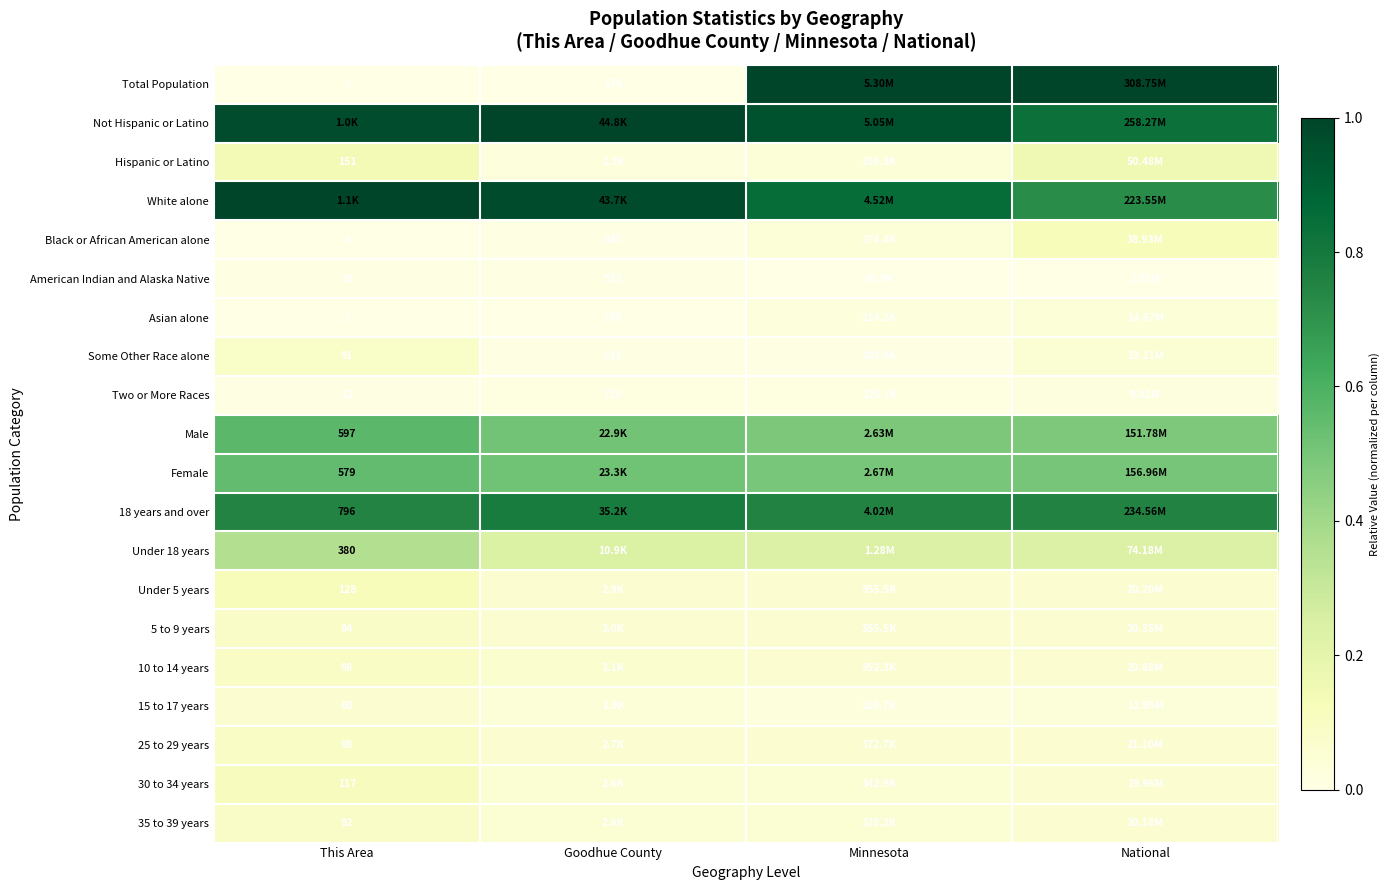

Rank the series at This Area from highest to lowest value.

White alone, Not Hispanic or Latino, 18 years and over, Male, Female, Under 18 years, Hispanic or Latino, Under 5 years, 30 to 34 years, 10 to 14 years, 25 to 29 years, 5 to 9 years, 35 to 39 years, Some Other Race alone, 15 to 17 years, Two or More Races, American Indian and Alaska Native, Black or African American alone, Asian alone, Total Population